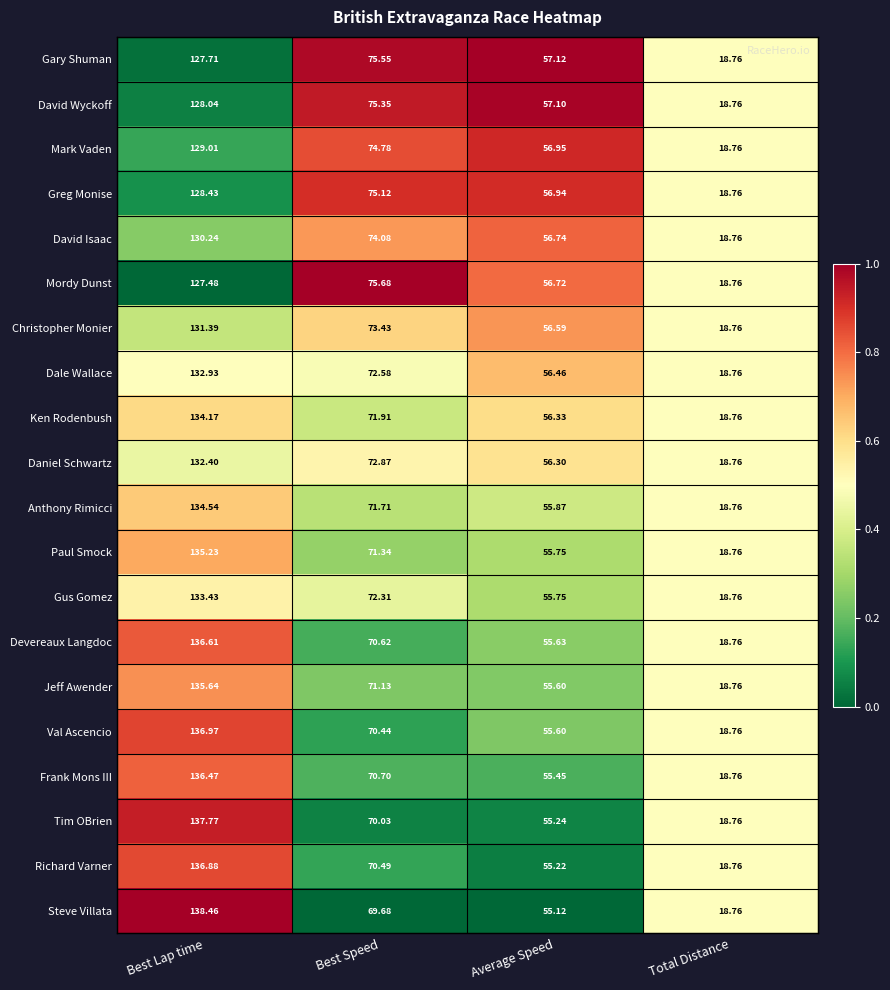

Rank the series at Best Speed from highest to lowest value.

Mordy Dunst, Gary Shuman, David Wyckoff, Greg Monise, Mark Vaden, David Isaac, Christopher Monier, Daniel Schwartz, Dale Wallace, Gus Gomez, Ken Rodenbush, Anthony Rimicci, Paul Smock, Jeff Awender, Frank Mons III, Devereaux Langdoc, Richard Varner, Val Ascencio, Tim OBrien, Steve Villata